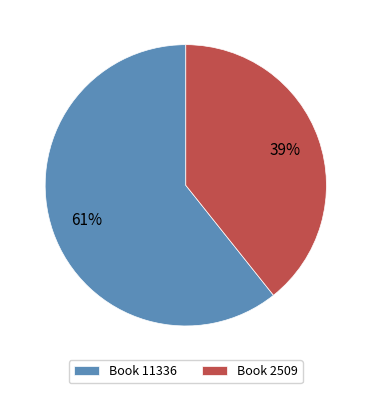

Do Book 11336 and Book 2509 together represent more than half of the pie?

Yes